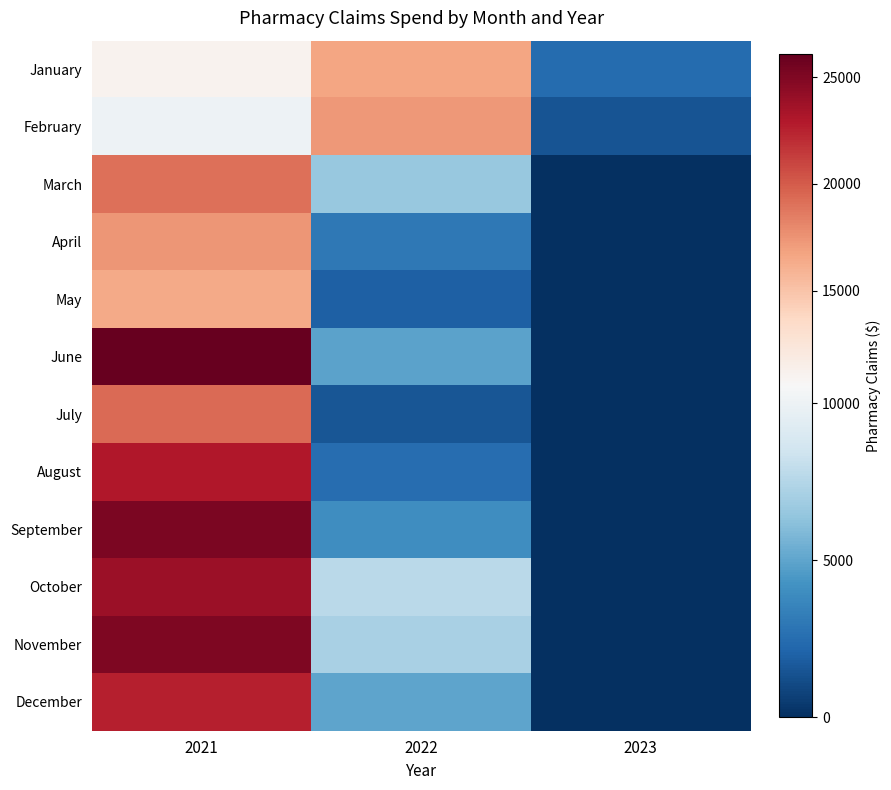

List the series in order of their peak value, highest first.

June, September, November, October, August, December, July, March, April, February, January, May